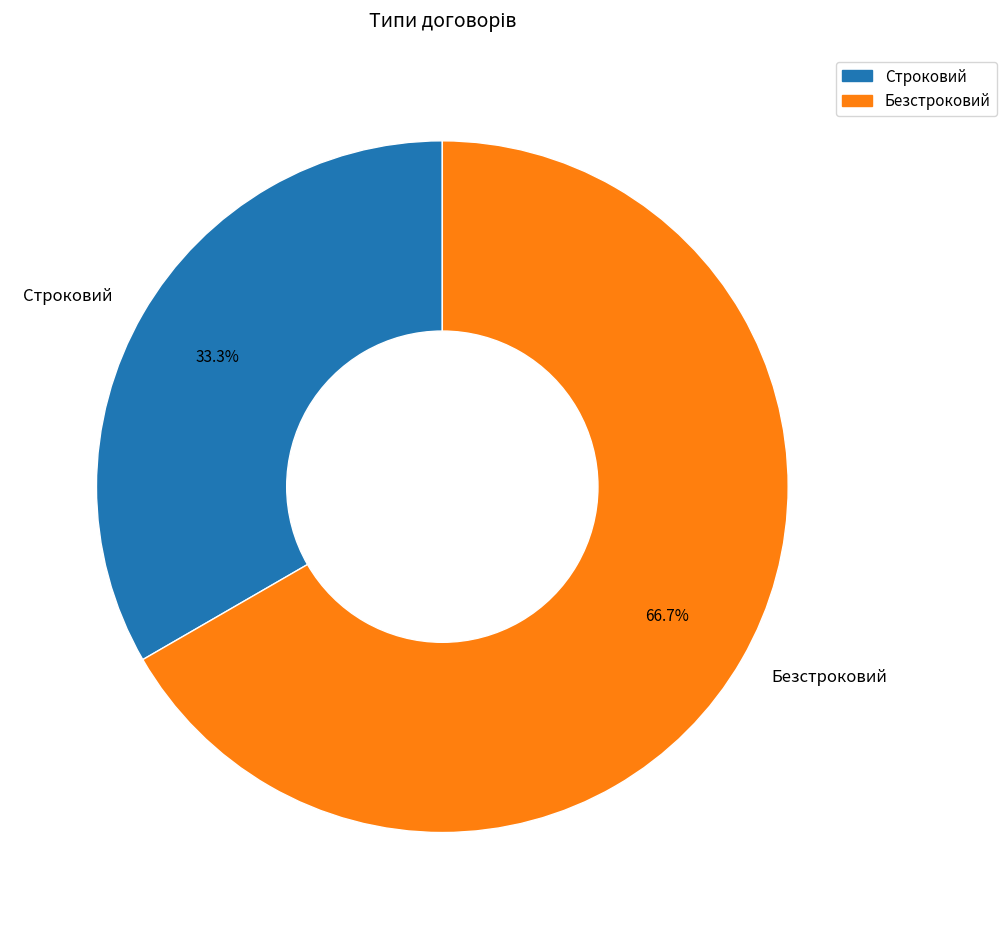

Does Безстроковий represent more than half of the total?

Yes